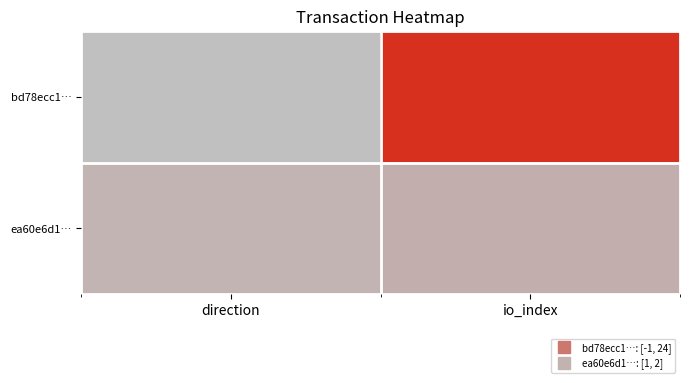

Reading left to right, transcribe all the data shown in this chart.

bd78ecc1…: direction=0.0	io_index=1.0
ea60e6d1…: direction=0.1	io_index=0.1